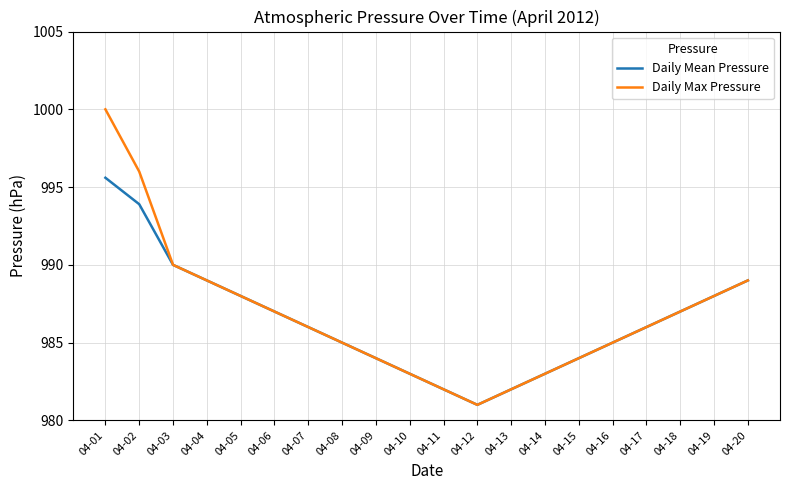

Is the value of Daily Mean Pressure at 04-04 greater than the value of Daily Max Pressure at 04-01?

No